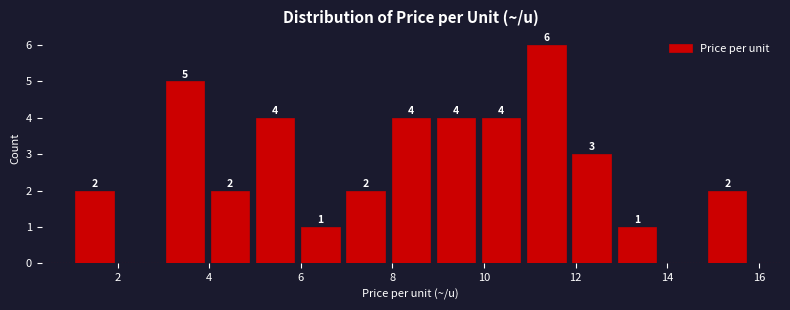

Which range on the x-axis has the tallest bar?

10.8 to 11.8